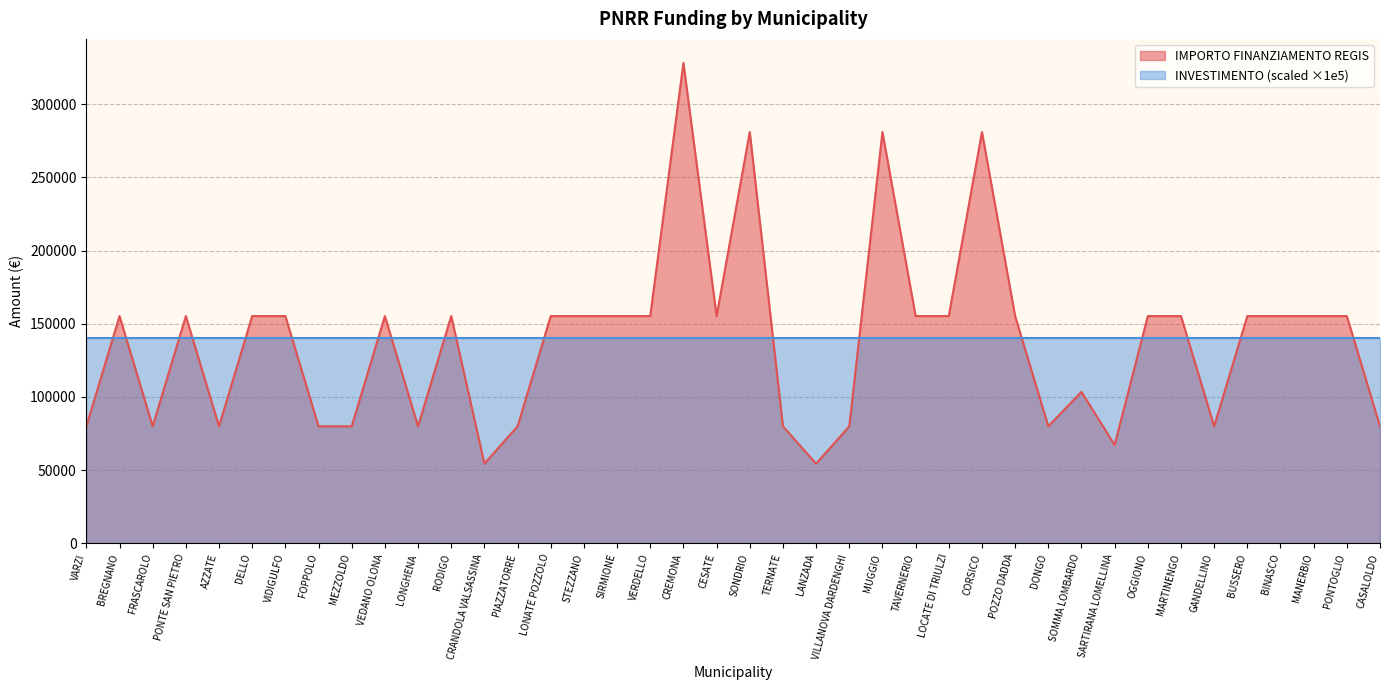

Reading left to right, transcribe all the data shown in this chart.

79922	155234	79922	155234	79922	155234	155234	79922	79922	155234	79922	155234	54412	79922	155234	155234	155234	155234	328160	155234	280932	79922	54412	79922	280932	155234	155234	280932	155234	79922	103444	67167	155234	155234	79922	155234	155234	155234	155234	79922